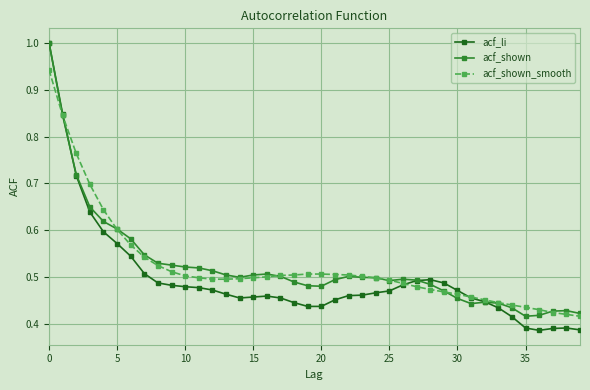

Which series has the largest range (max minus min)?

acf_li